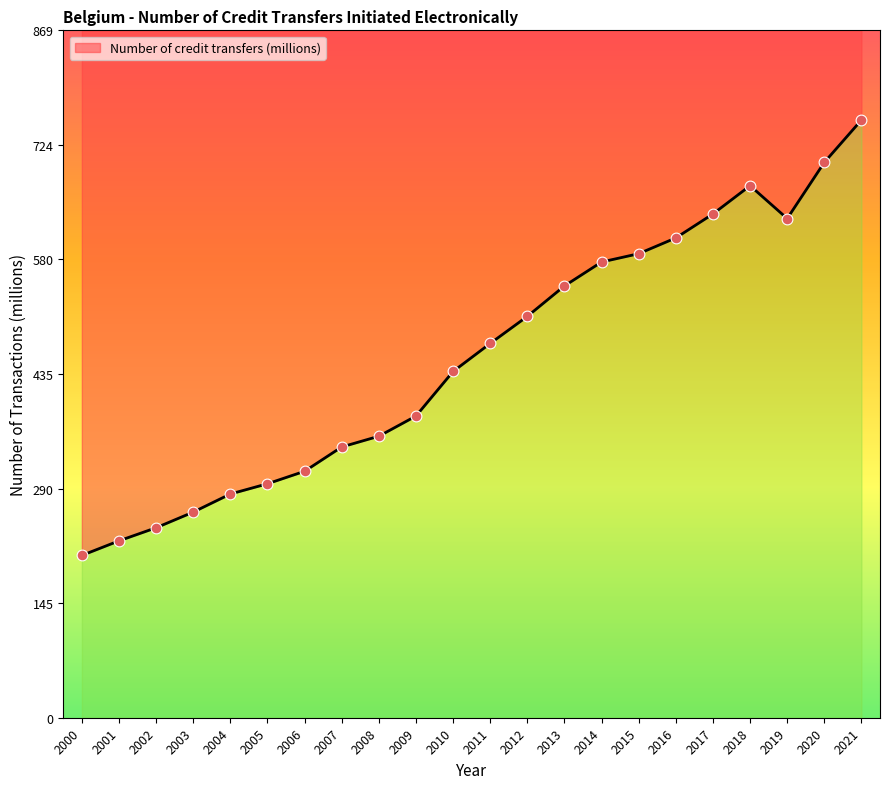

Which has a higher value, 2007 or 2003?

2007